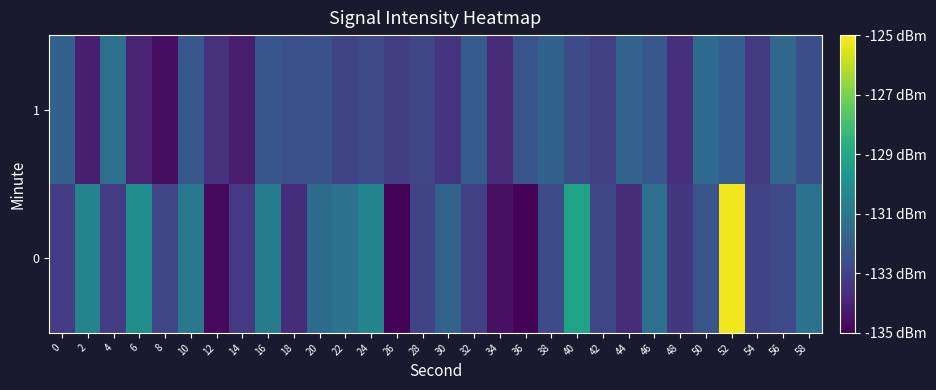

Rank the series by their average value, from lowest to highest.

1, 0